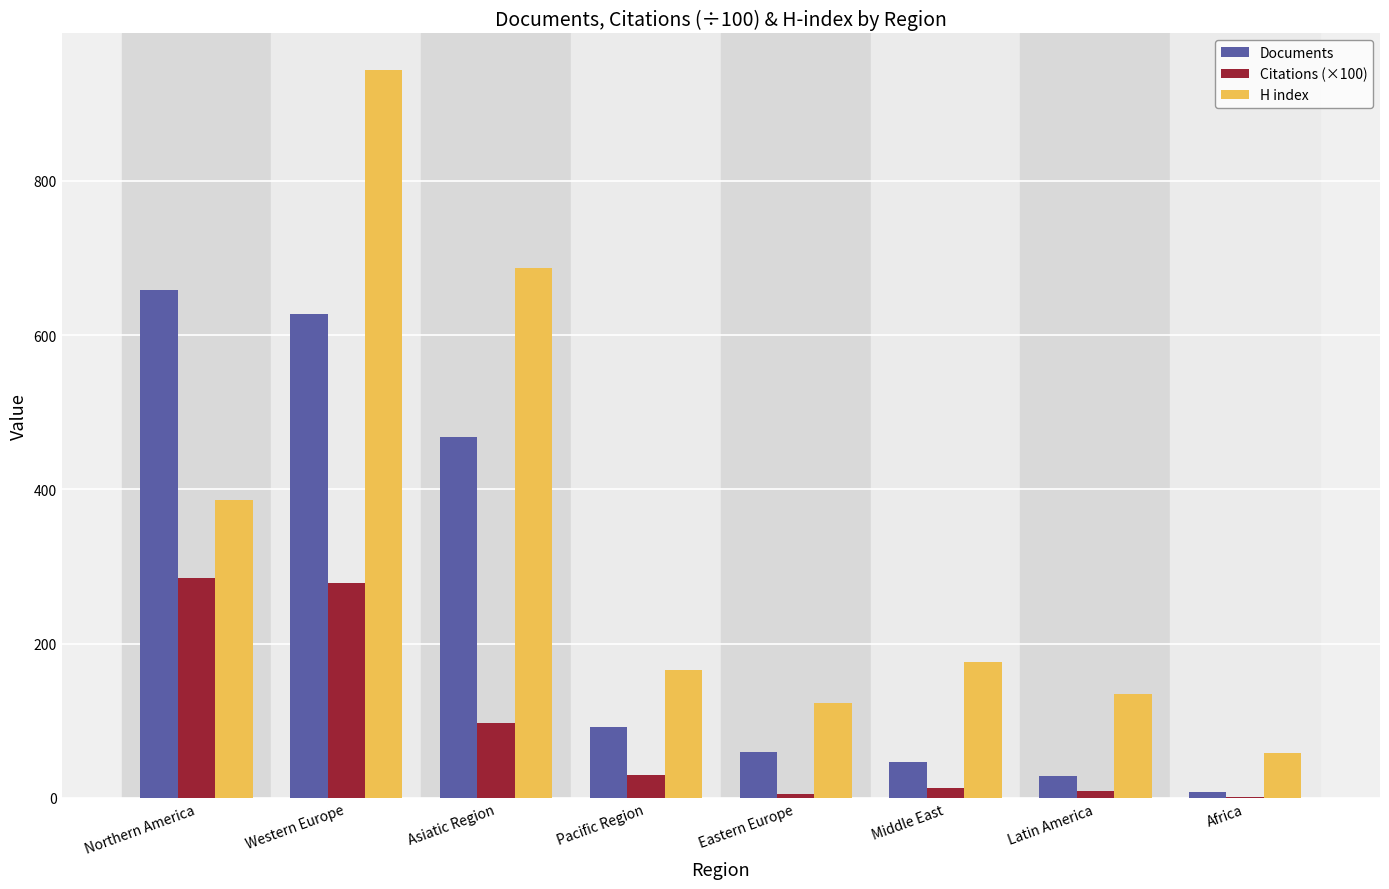

Between Pacific Region and Africa, which series saw the biggest shift?

H index